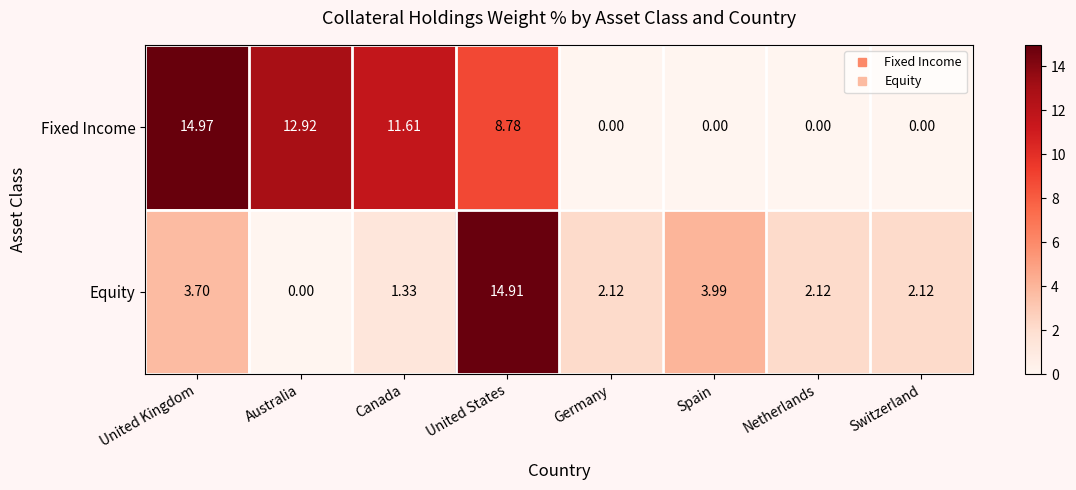

How many values in the Fixed Income series exceed 8?

4